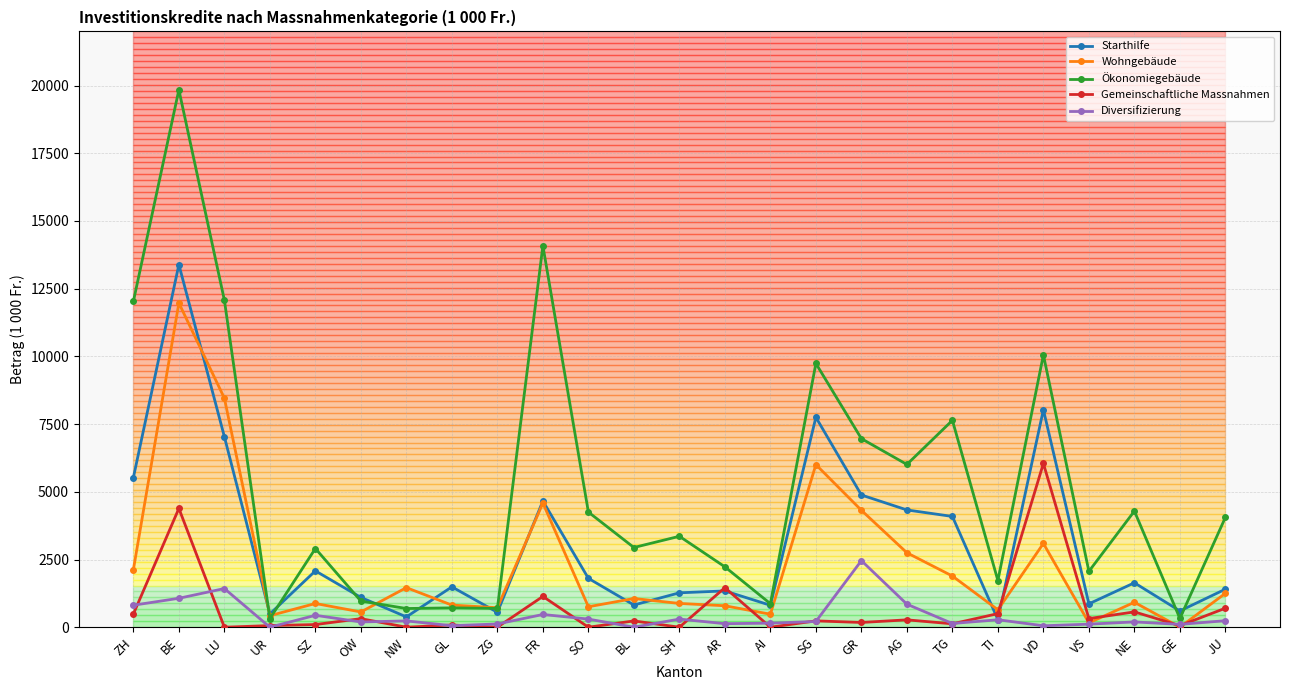

How many data points in Gemeinschaftliche Massnahmen are less than 232?

12